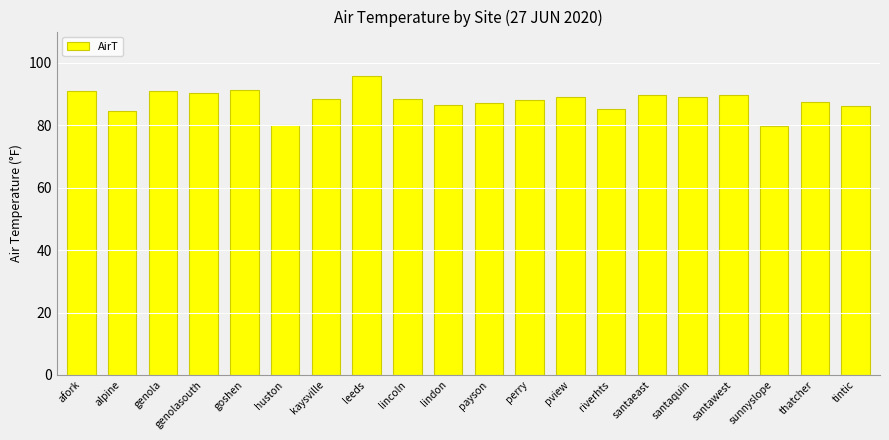

Between santaeast and tintic, which is larger?

santaeast